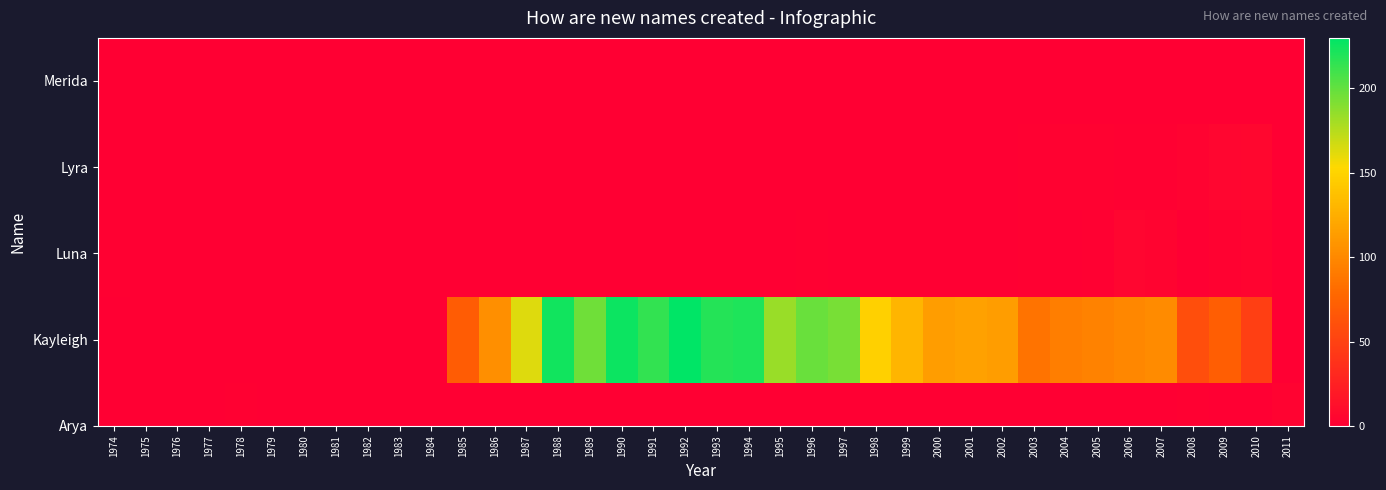

How many positive values does the Kayleigh series have?

26